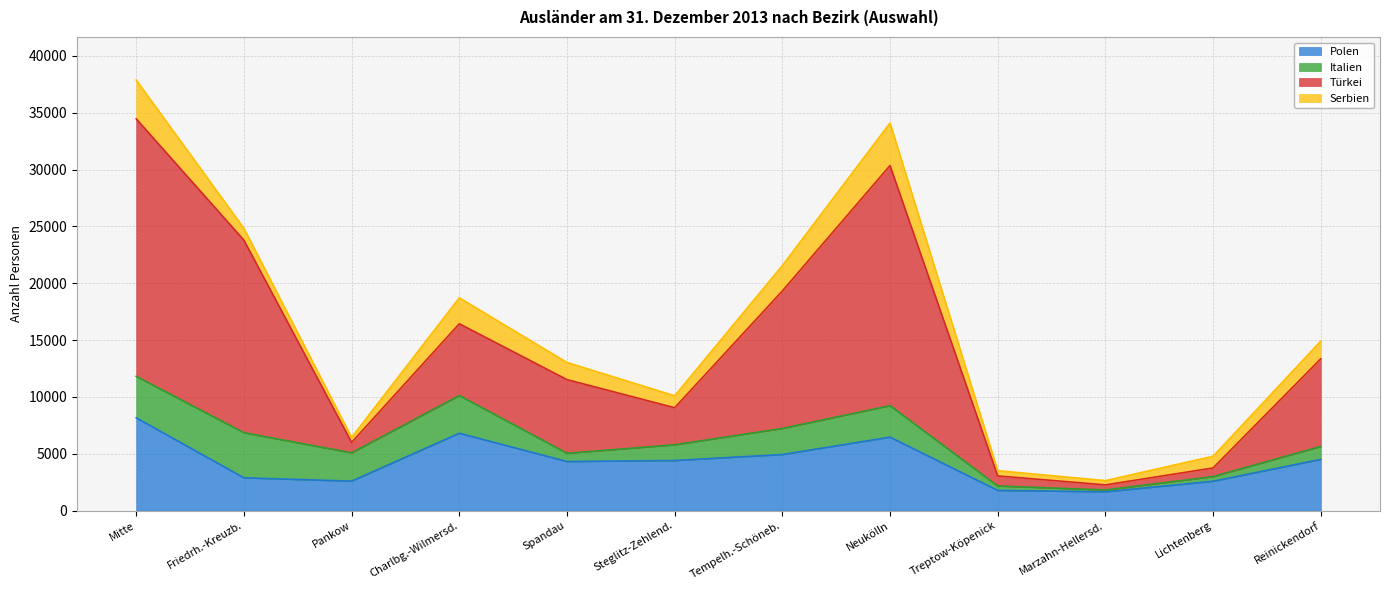

Rank the categories by Polen value from lowest to highest.

Marzahn-Hellersd., Treptow-Köpenick, Lichtenberg, Pankow, Friedrh.-Kreuzb., Spandau, Steglitz-Zehlend., Reinickendorf, Tempelh.-Schöneb., Neukölln, Charlbg.-Wilmersd., Mitte